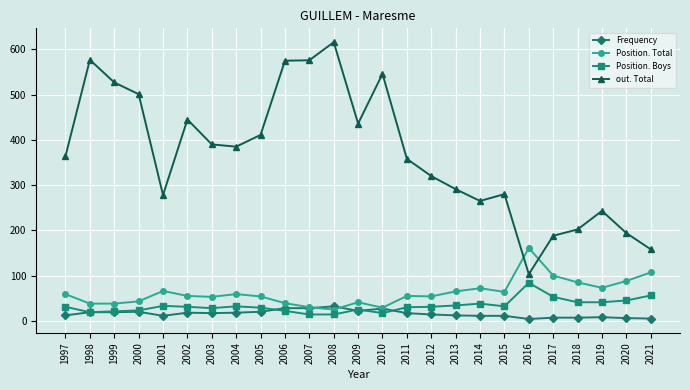

True or false: Position. Boys and out. Total cross at least once.

False